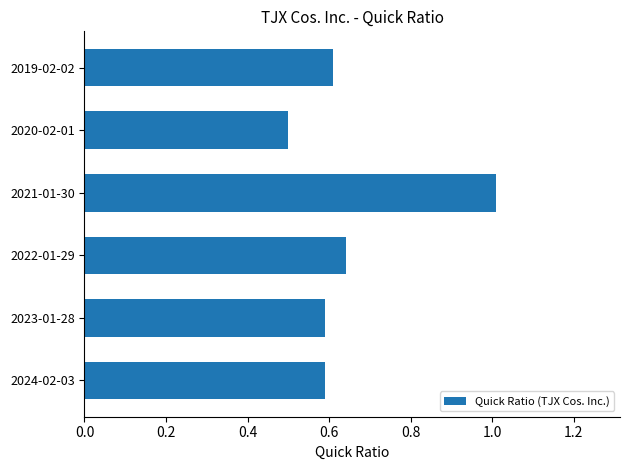

Which label corresponds to the smallest value in the chart?

2020-02-01